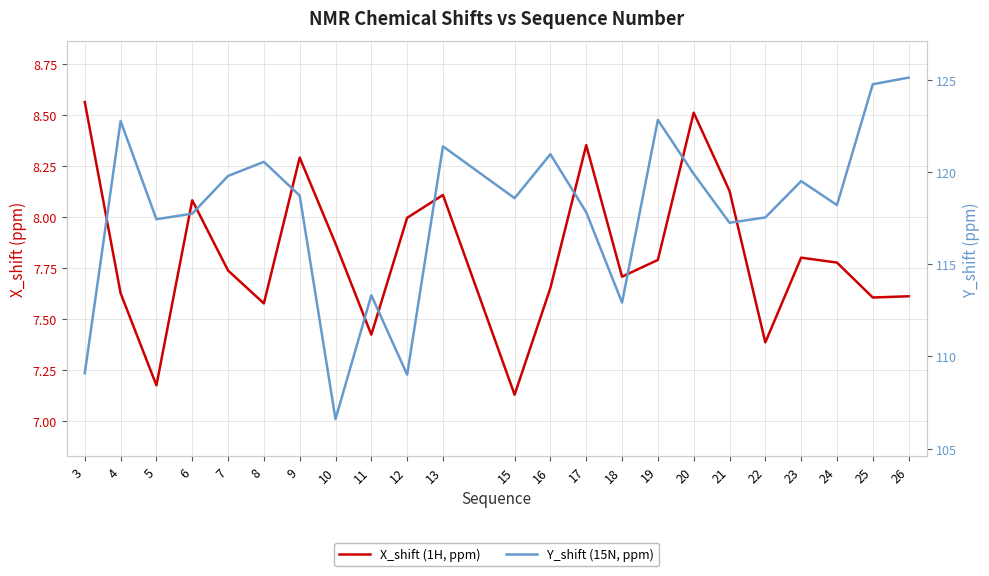

What is the difference between the Y_shift (15N, ppm) values at 24 and 20?

1.7